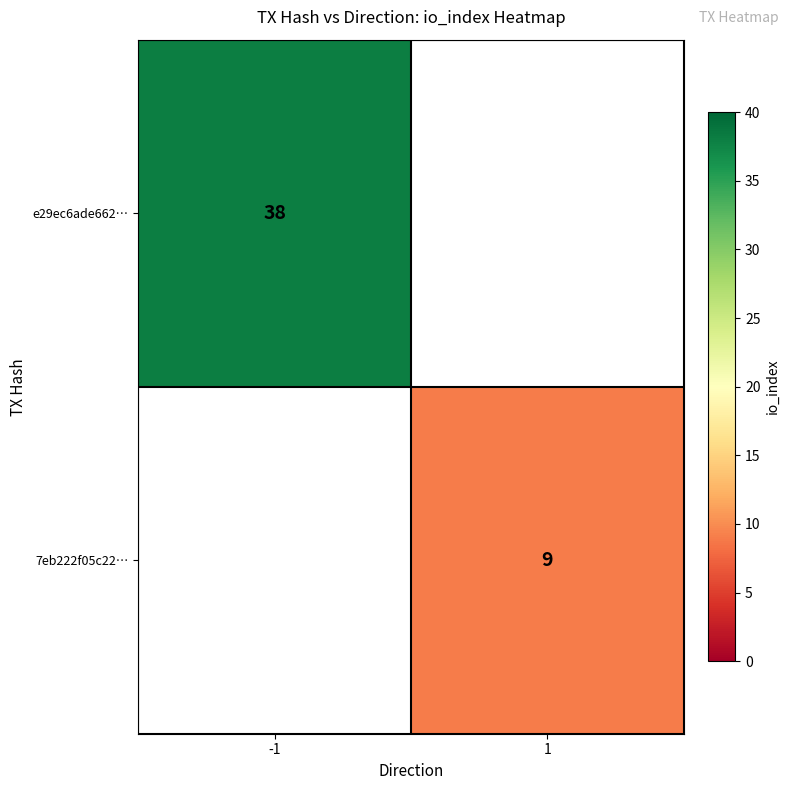

Is it true that e29ec6ade662… equals 16 at -1?

False